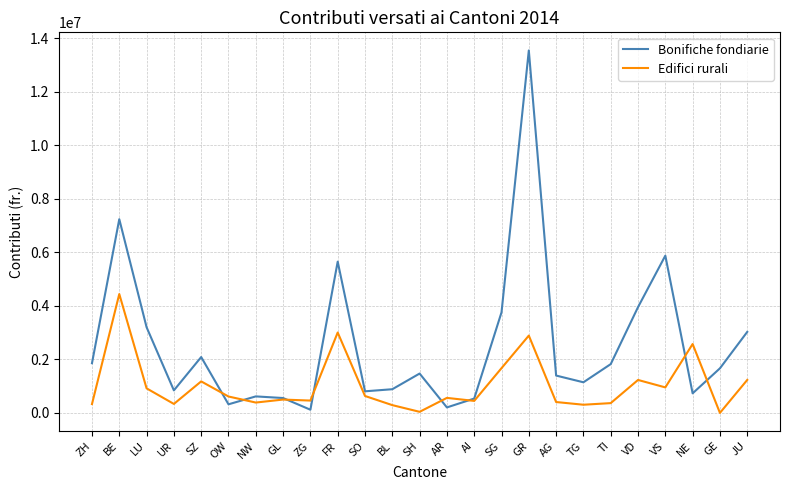

What is the greatest value displayed?

13541983